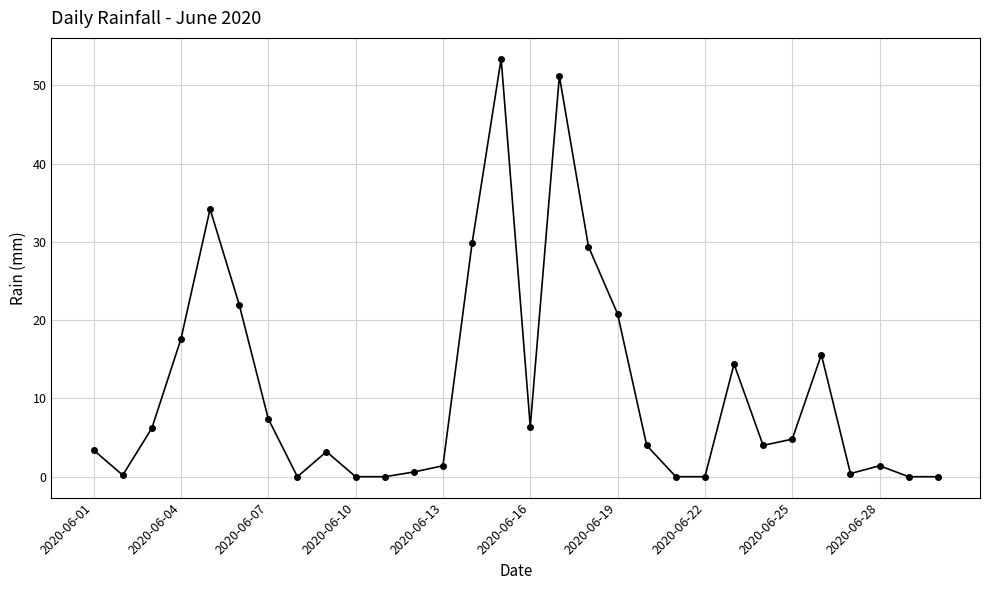

What is the difference between the maximum and minimum values?

53.4